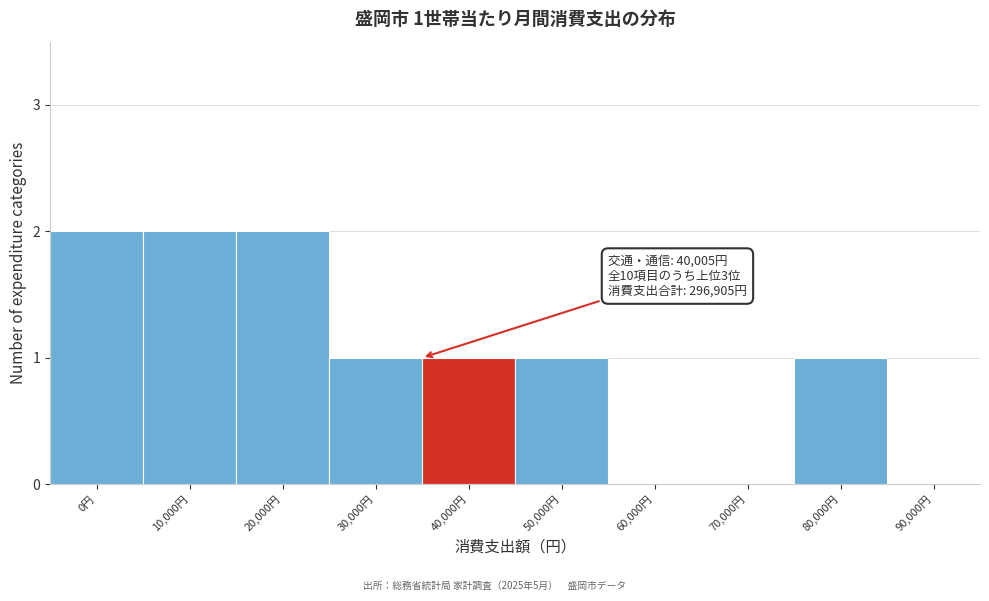

Reading left to right, list all the values displayed in this chart.

0円=2	10,000円=2	20,000円=2	30,000円=1	40,000円=1	50,000円=1	60,000円=0	70,000円=0	80,000円=1	90,000円=0